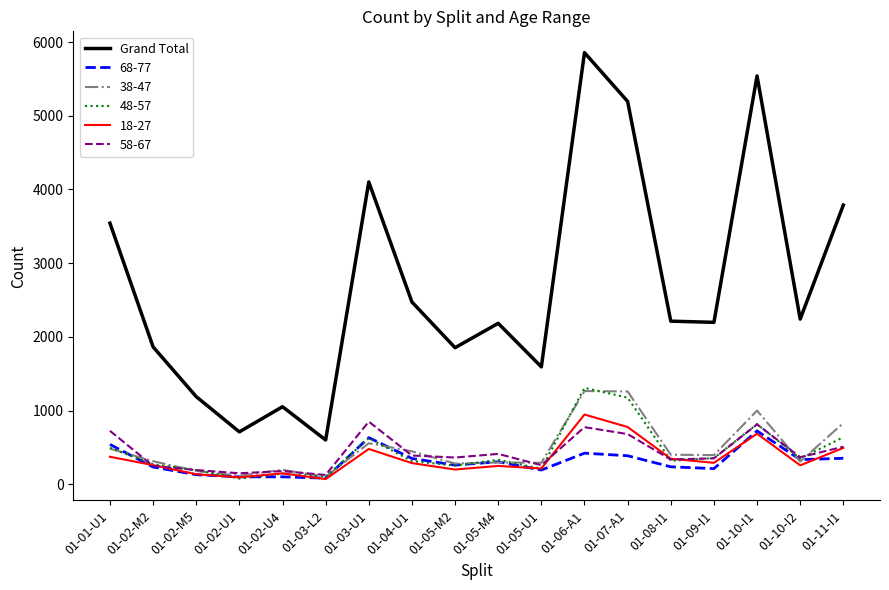

At which category is the sum across all series the highest?

01-06-A1